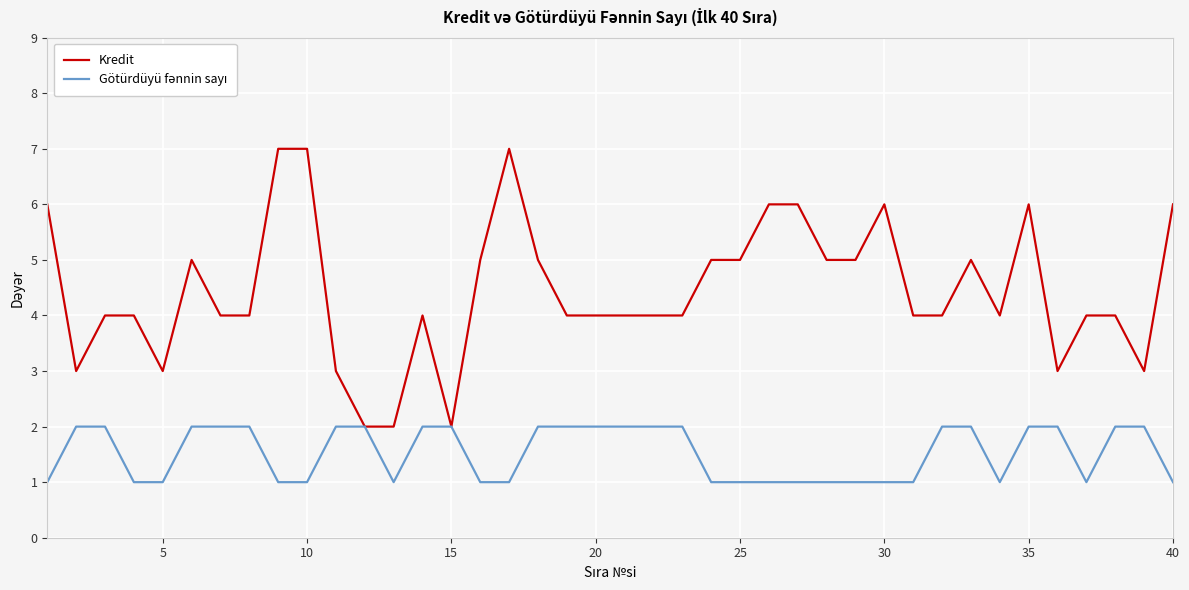

What is the average value of the Kredit series?

4